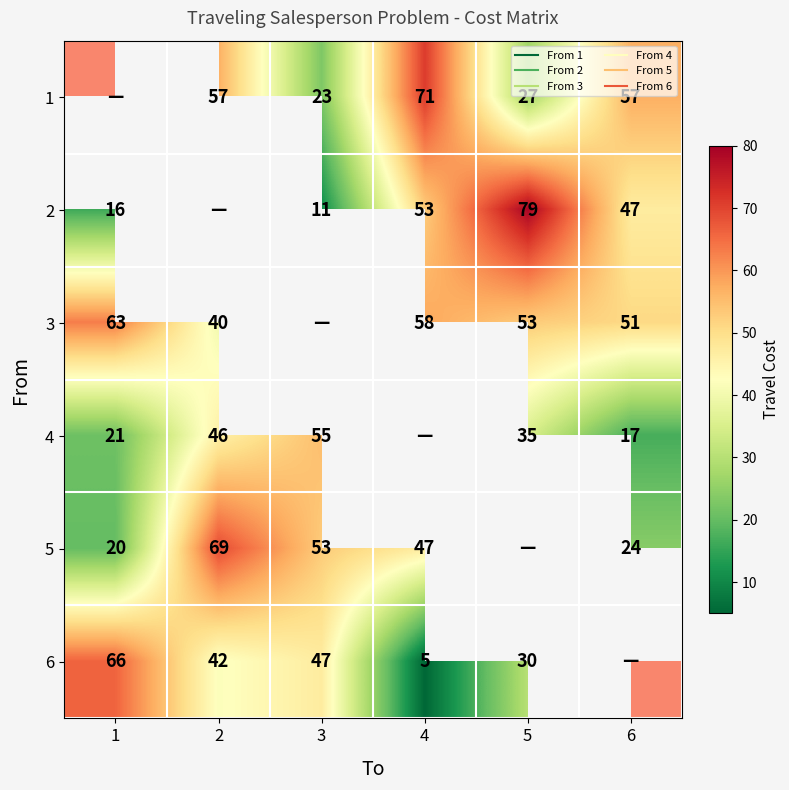

At which category does the chart reach its peak across all series?

1